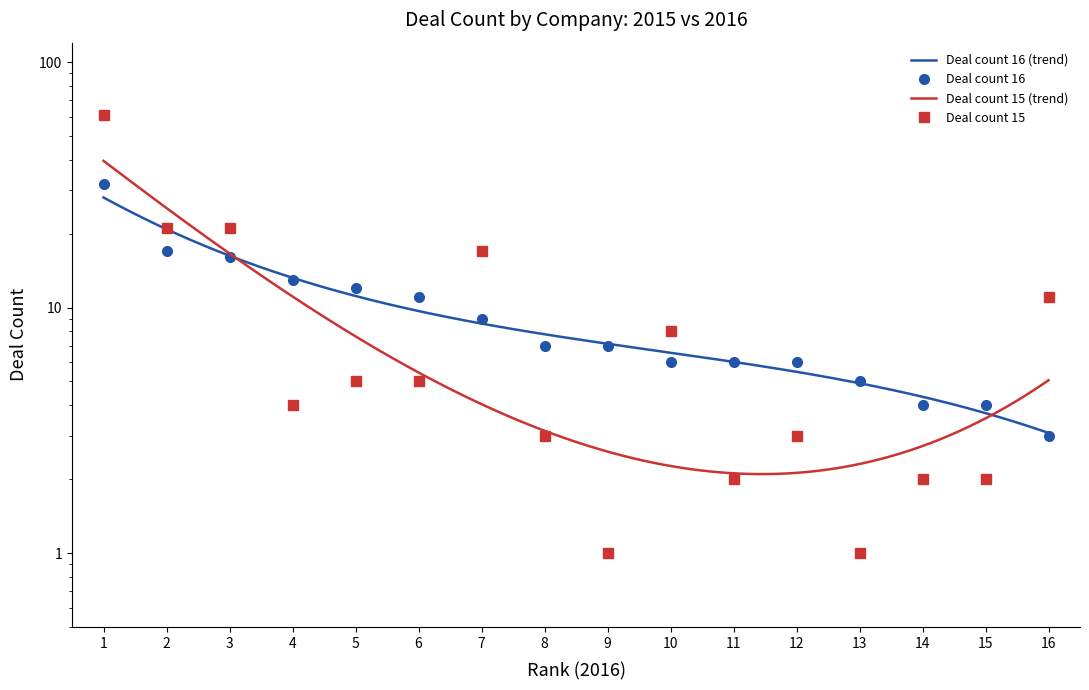

How many times do Deal count 16 and Deal count 15 cross each other?

6